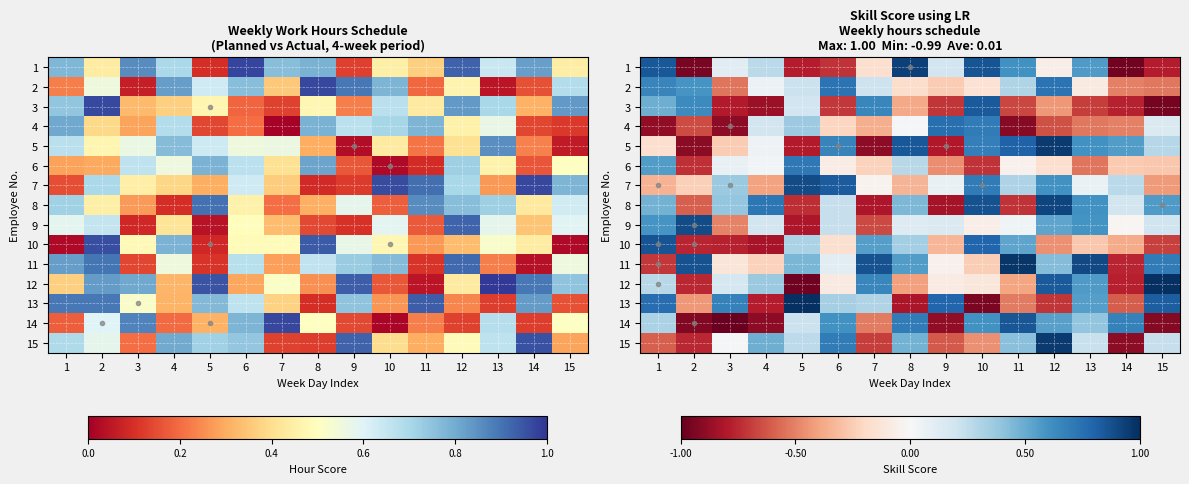

Between 14 and 11, which is larger?

11